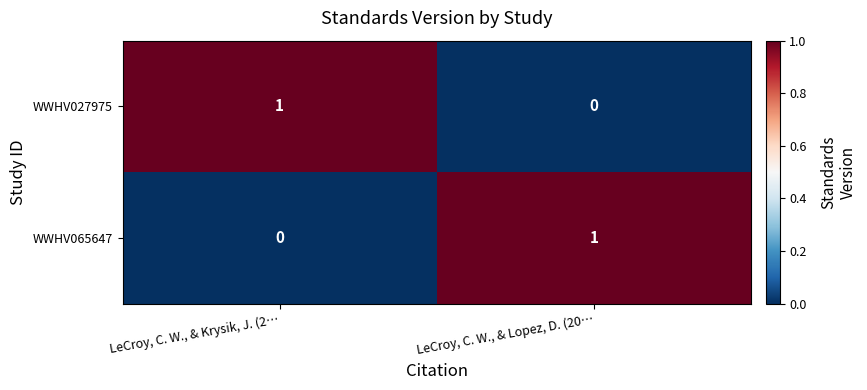

True or false: WWHV027975 has a value of 1 at LeCroy, C. W., & Krysik, J. (2….

True